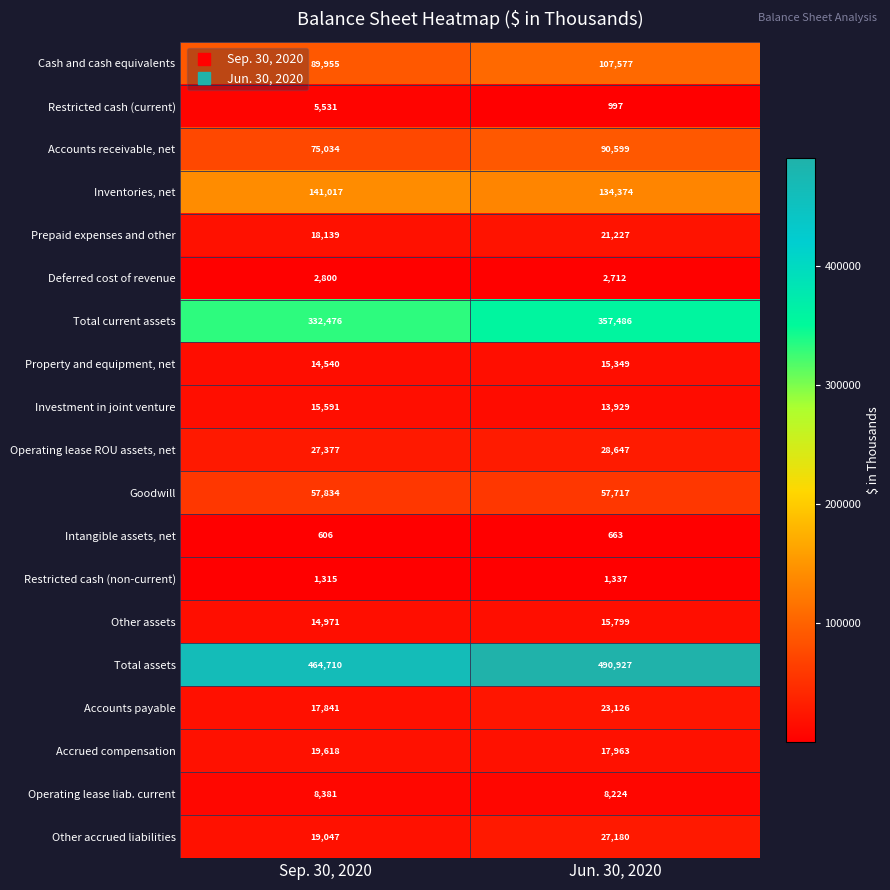

Which series has the largest total across all categories?

Total assets